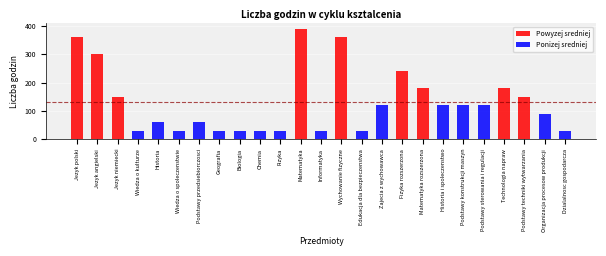

Reading right to left, extract all data points from this chart.

Dzialalnosc gospodarcza=30	Organizacja procesow produkcji=90	Podstawy techniki wytwarzania=150	Technologia napraw=180	Podstawy sterowania i regulacji=120	Podstawy konstrukcji maszyn=120	Historia i spoleczenstwo=120	Matematyka rozszerzona=180	Fizyka rozszerzona=240	Zajecia z wychowawca=120	Edukacja dla bezpieczenstwa=30	Wychowanie fizyczne=360	Informatyka=30	Matematyka=390	Fizyka=30	Chemia=30	Biologia=30	Geografia=30	Podstawy przedsiebiorczosci=60	Wiedza o spoleczenstwie=30	Historia=60	Wiedza o kulturze=30	Jezyk niemiecki=150	Jezyk angielski=300	Jezyk polski=360